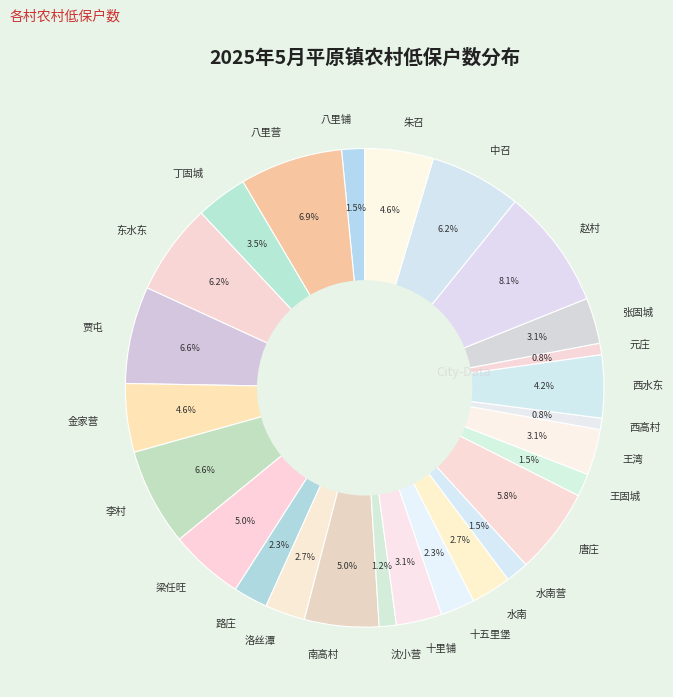

How many slices are in this pie chart?

26